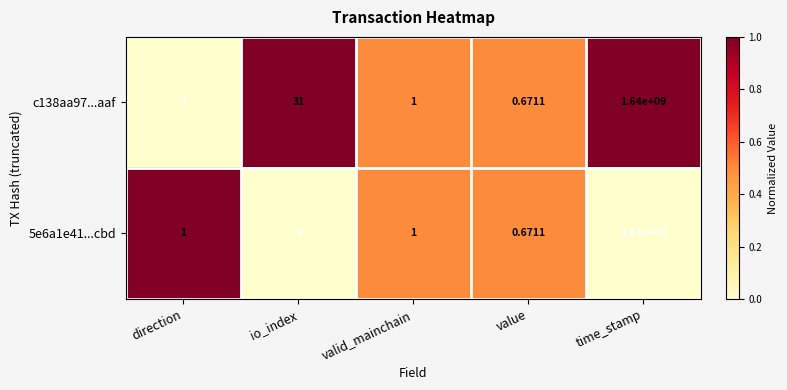

Rank the series by their average value, from lowest to highest.

5e6a1e41...cbd, c138aa97...aaf